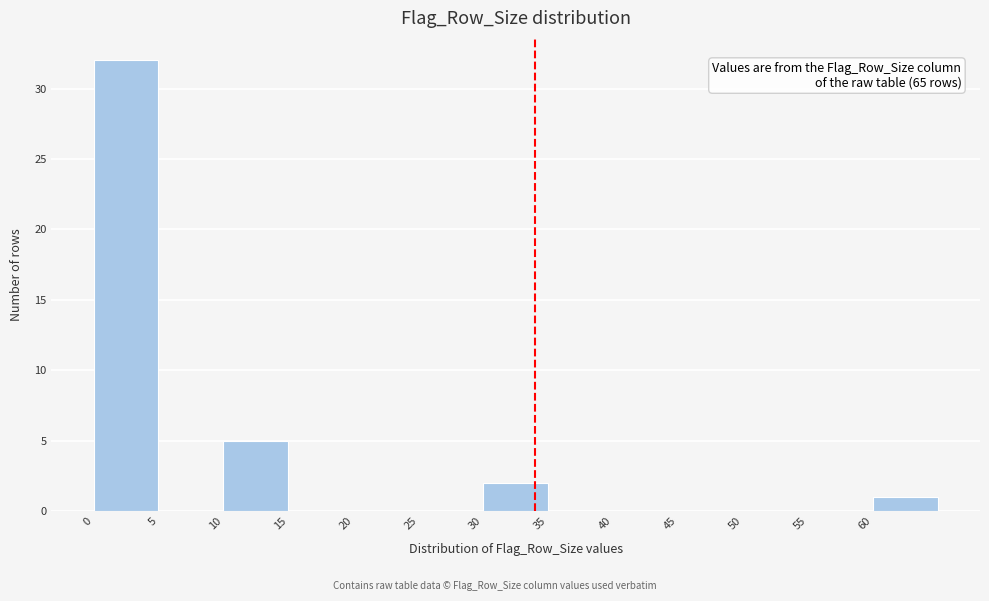

Over which range of the x-axis is the bar tallest?

0 to 5